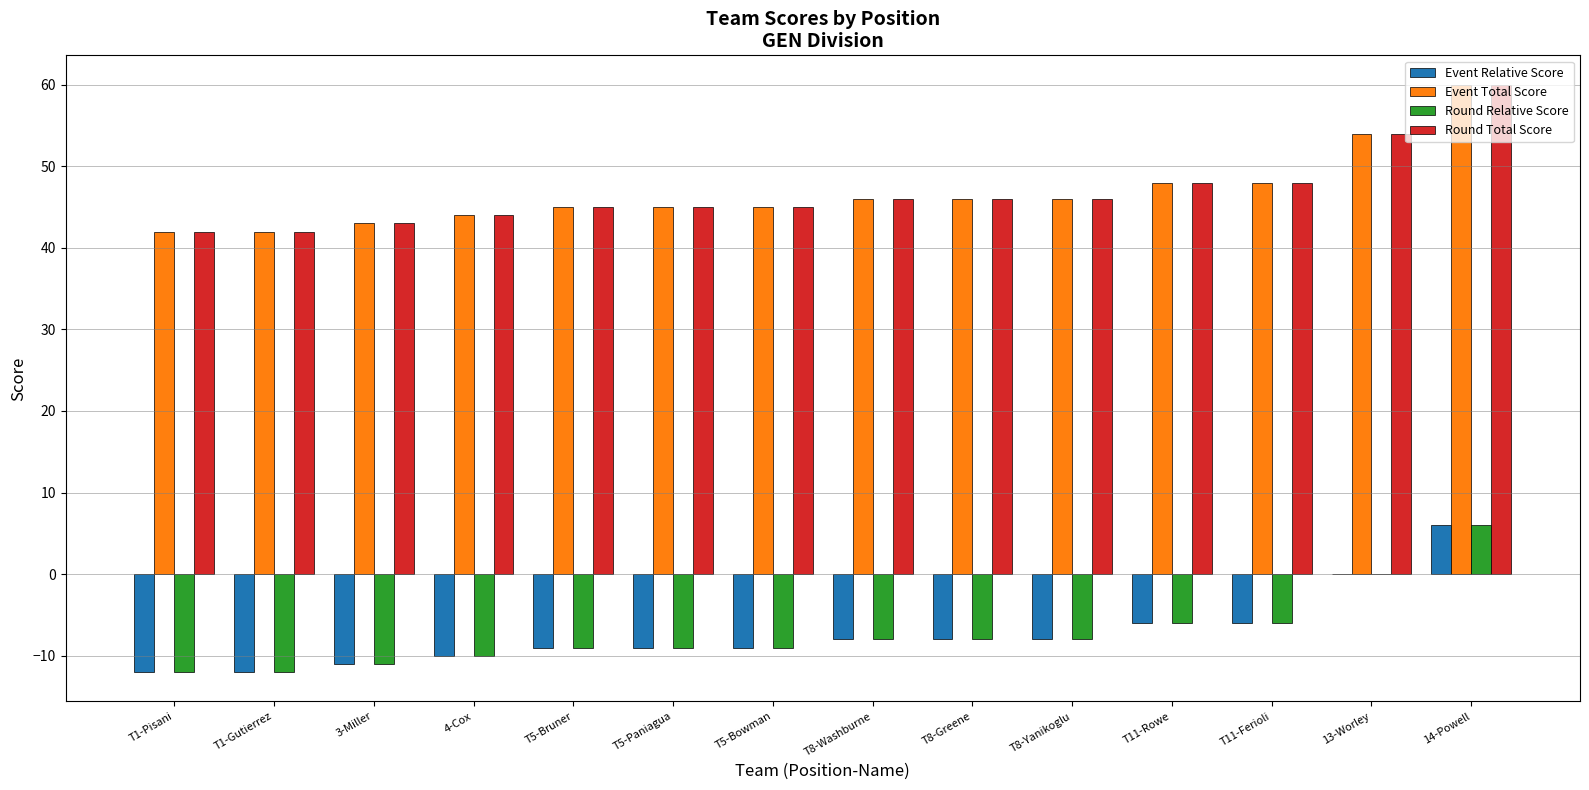

True or false: Event Relative Score has a value of -11 at 3-Miller.

True